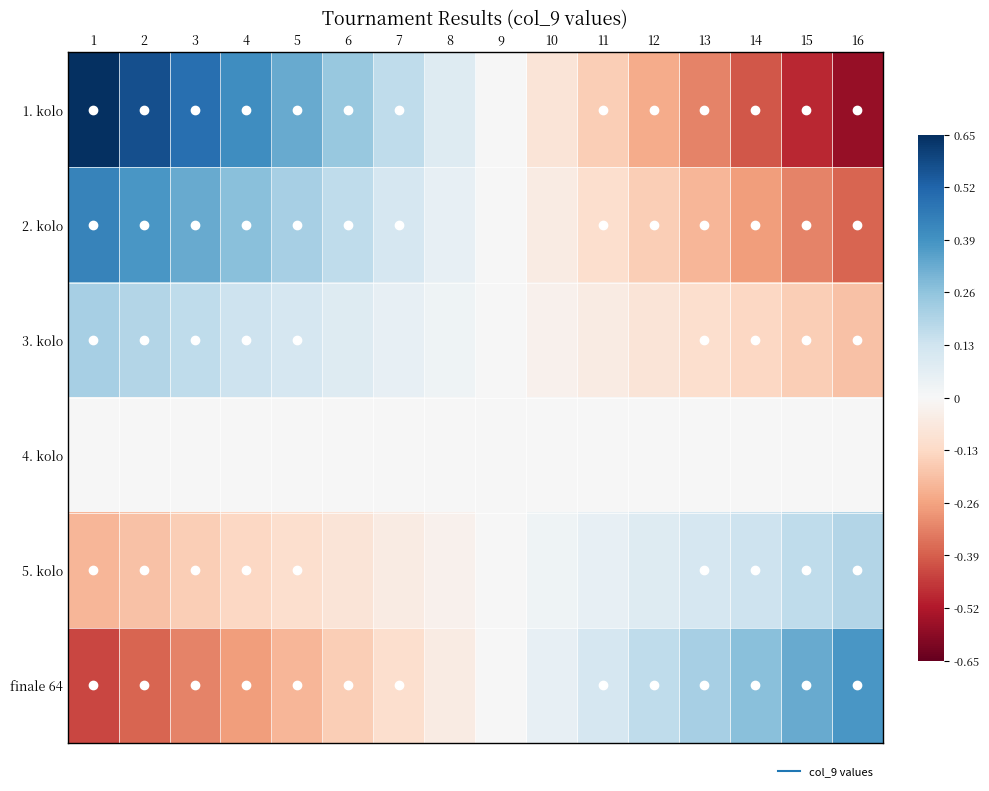

Reading right to left, what are all the values shown in this chart?

1. kolo: 16=-0.6	15=-0.5	14=-0.4	13=-0.3	12=-0.2	11=-0.2	10=-0.1	9=0.0	8=0.1	7=0.2	6=0.2	5=0.3	4=0.4	3=0.5	2=0.6	1=0.7
2. kolo: 16=-0.4	15=-0.3	14=-0.3	13=-0.2	12=-0.2	11=-0.1	10=-0.1	9=0.0	8=0.1	7=0.1	6=0.2	5=0.2	4=0.3	3=0.3	2=0.4	1=0.4
3. kolo: 16=-0.2	15=-0.2	14=-0.1	13=-0.1	12=-0.1	11=-0.1	10=-0.0	9=0.0	8=0.0	7=0.1	6=0.1	5=0.1	4=0.1	3=0.2	2=0.2	1=0.2
4. kolo: 16=0.0	15=0.0	14=0.0	13=0.0	12=0.0	11=0.0	10=0.0	9=0.0	8=0.0	7=0.0	6=0.0	5=0.0	4=0.0	3=0.0	2=0.0	1=0.0
5. kolo: 16=0.2	15=0.2	14=0.1	13=0.1	12=0.1	11=0.1	10=0.0	9=0.0	8=-0.0	7=-0.1	6=-0.1	5=-0.1	4=-0.1	3=-0.2	2=-0.2	1=-0.2
finale 64: 16=0.4	15=0.3	14=0.3	13=0.2	12=0.2	11=0.1	10=0.1	9=0.0	8=-0.1	7=-0.1	6=-0.2	5=-0.2	4=-0.3	3=-0.3	2=-0.4	1=-0.4